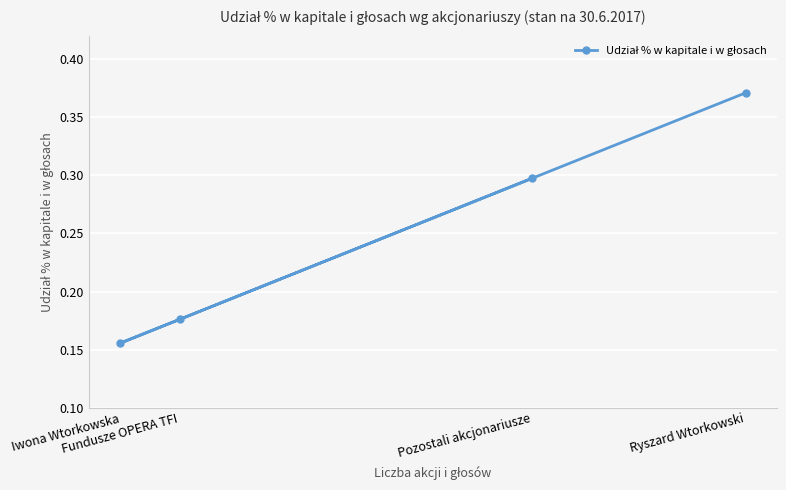

How many lines are shown in the chart?

1